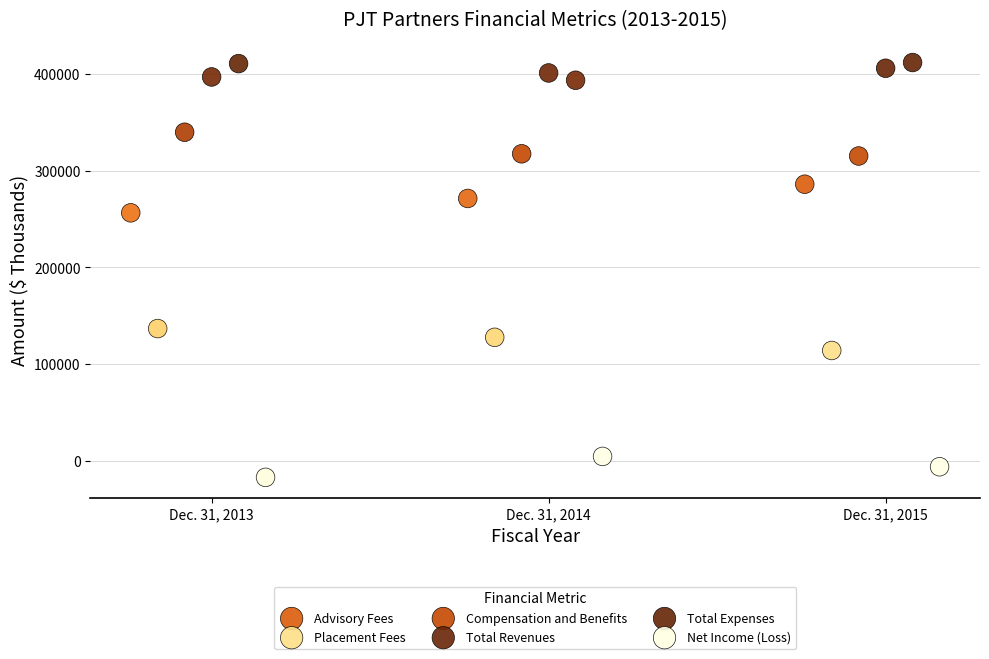

Which series contains the highest Y value?

Total Expenses